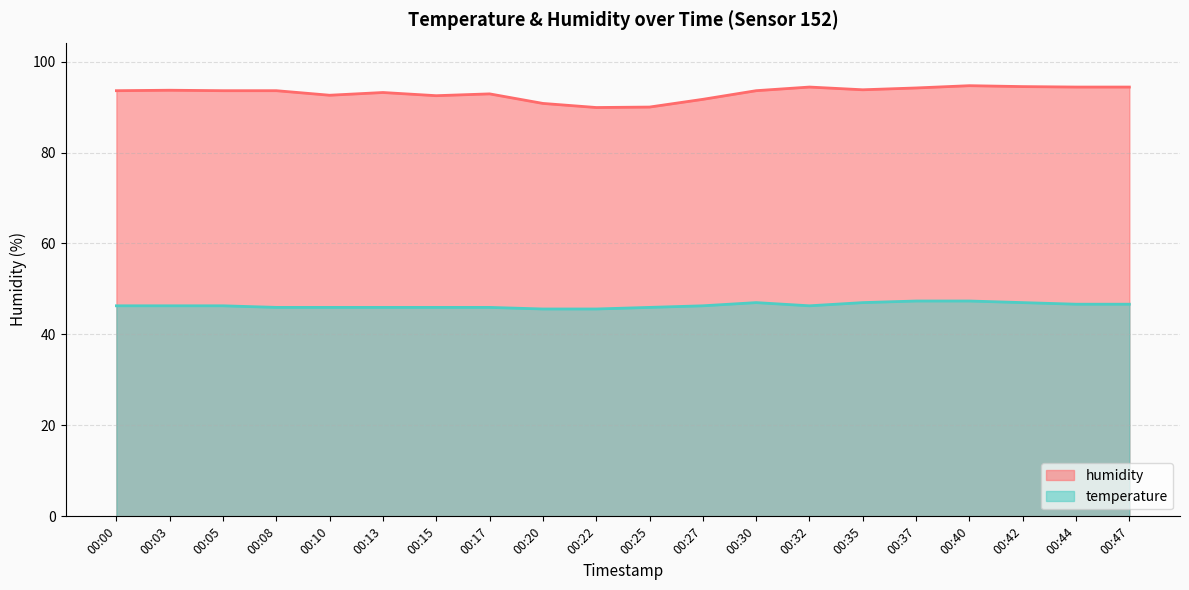

The temperature series shows 45.9 at 00:08. True or false?

True